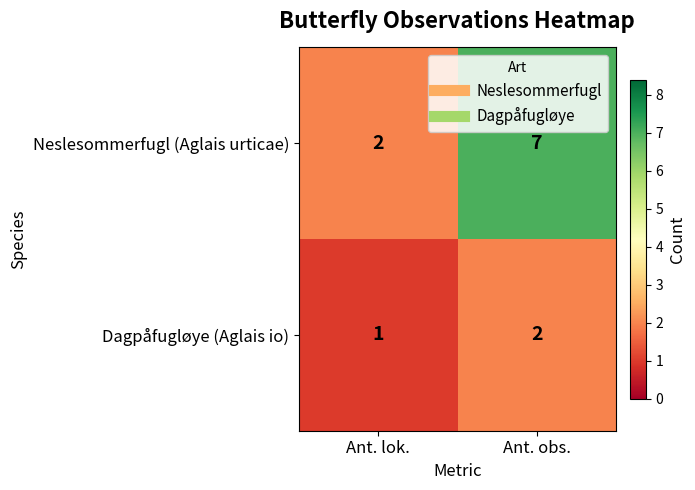

What is the maximum value shown in the chart?

7